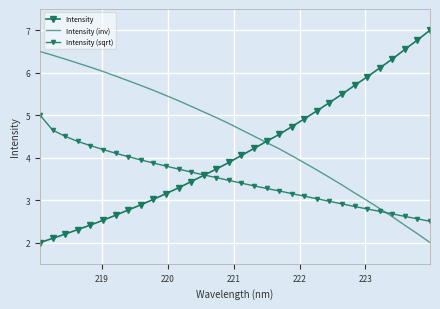

How many times do Intensity (sqrt) and Intensity cross each other?

1